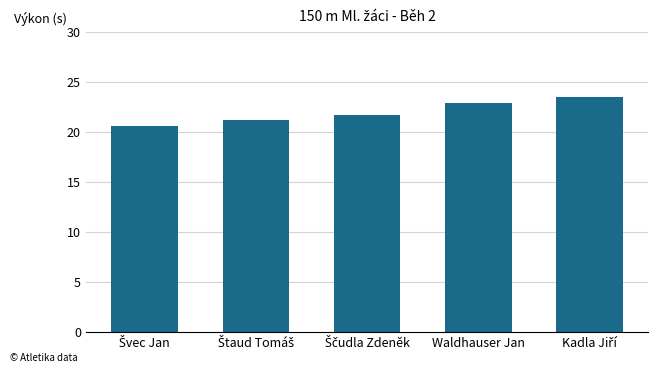

What value does the data have at Waldhauser Jan?

22.9